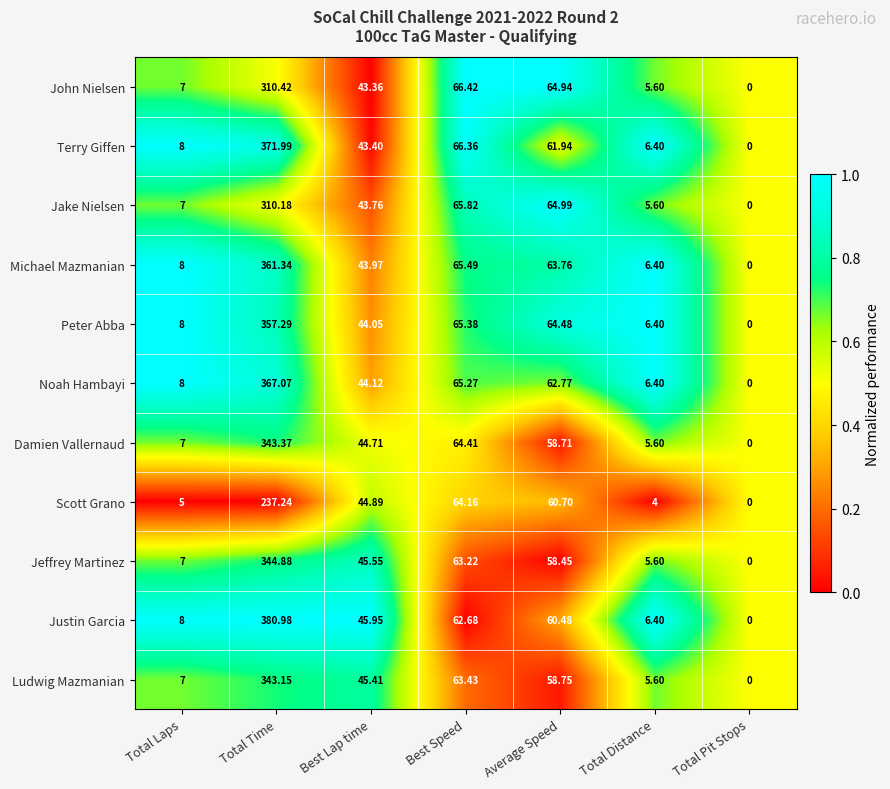

What is the total value across all series at Total Laps?

80.0